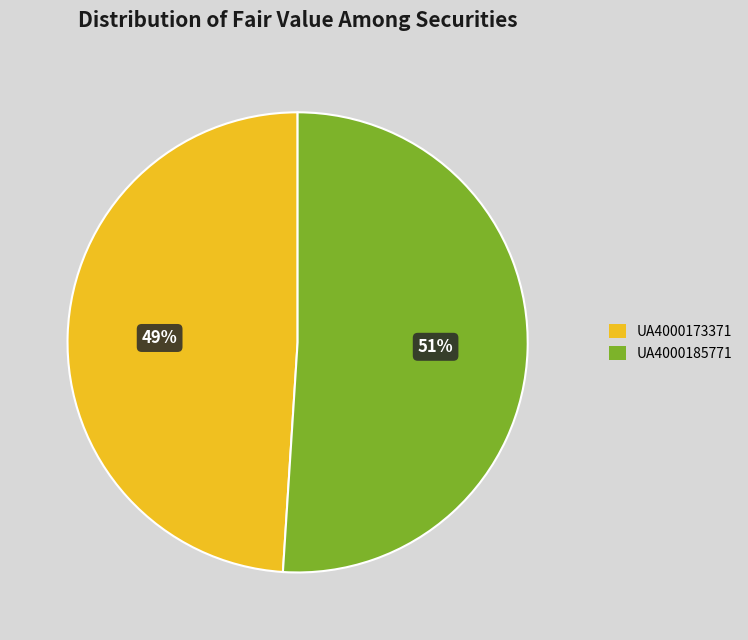

Do UA4000173371 and UA4000185771 together represent more than half of the pie?

Yes